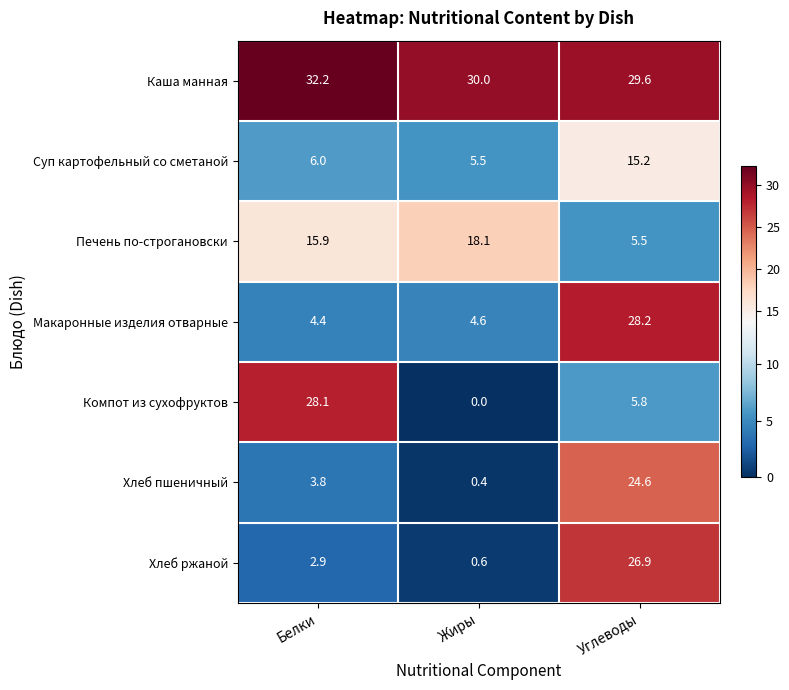

What is the sum of the Макаронные изделия отварные values at Жиры and Белки?

9.0